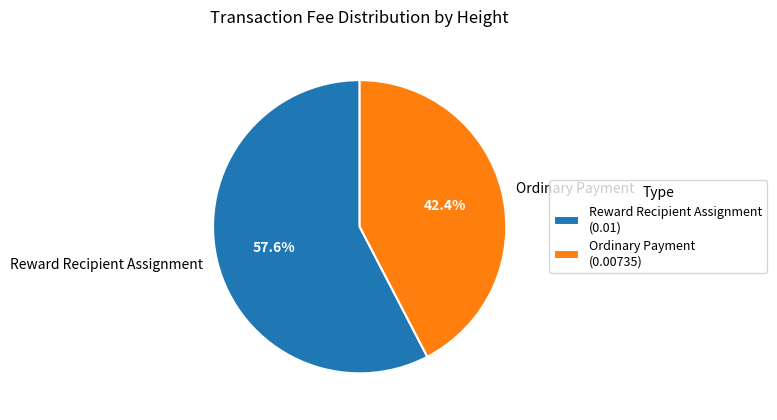

Between Reward Recipient Assignment and Ordinary Payment, which is larger?

Reward Recipient Assignment